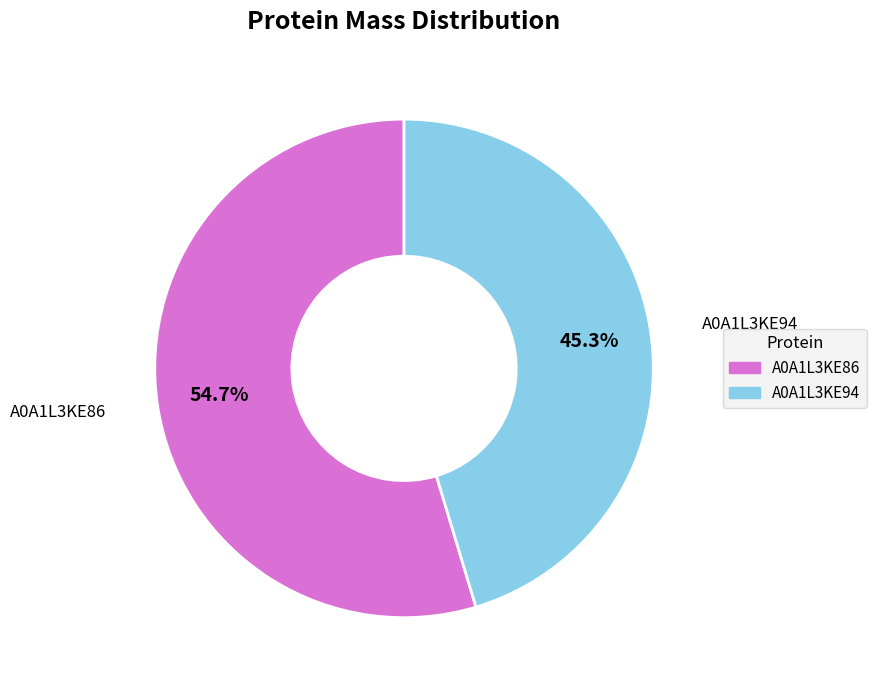

What is the ratio of the value at A0A1L3KE86 to the value at A0A1L3KE94?

1.2